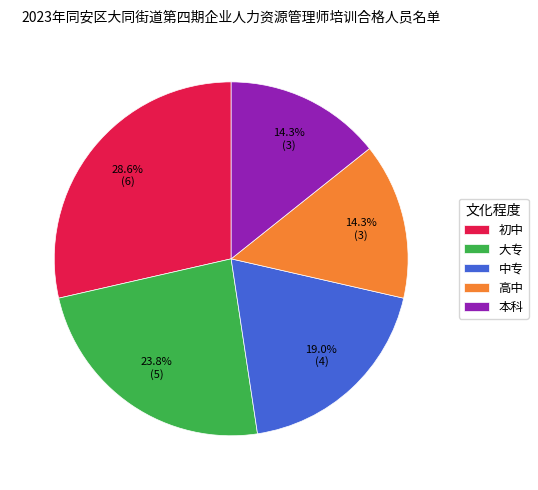

To the nearest percent, what is the average slice percentage?

20%